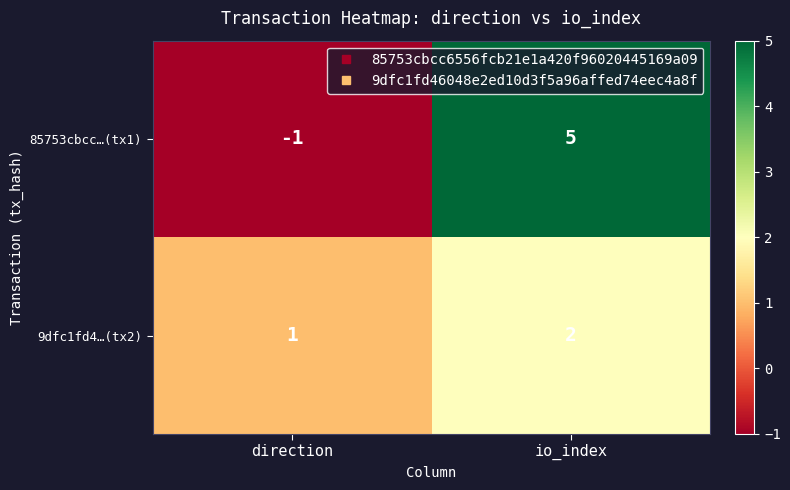

Where is 85753cbcc…(tx1) nearest to the value 2?

direction